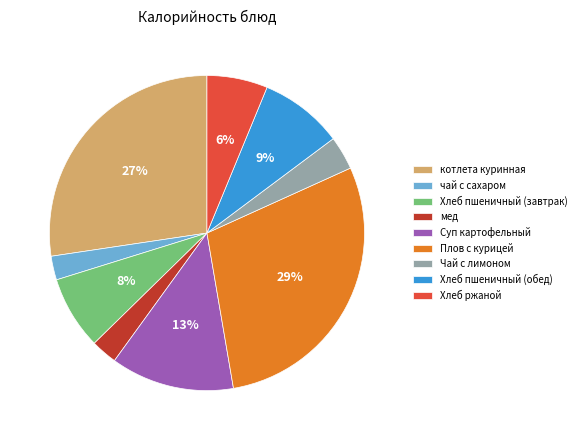

Which has a higher value, Суп картофельный or Хлеб пшеничный (обед)?

Суп картофельный